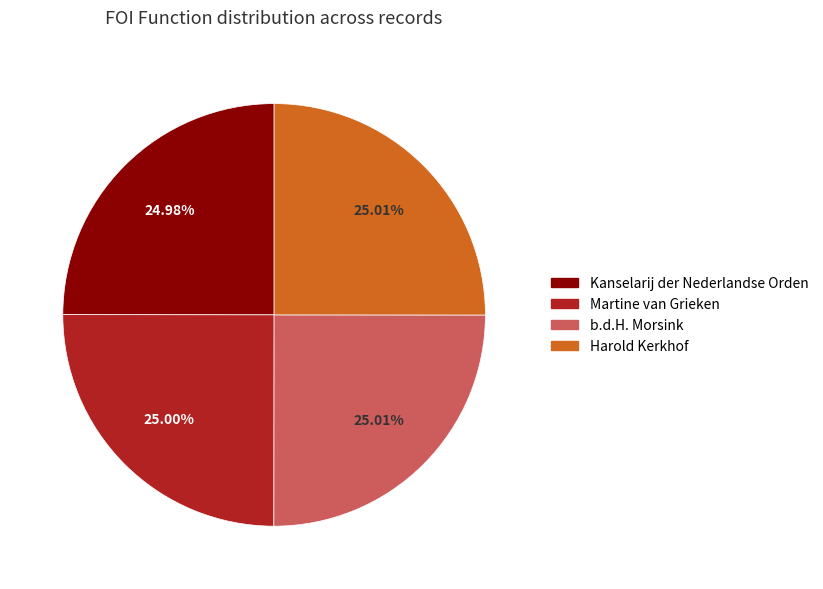

How many segments does this pie chart have?

4